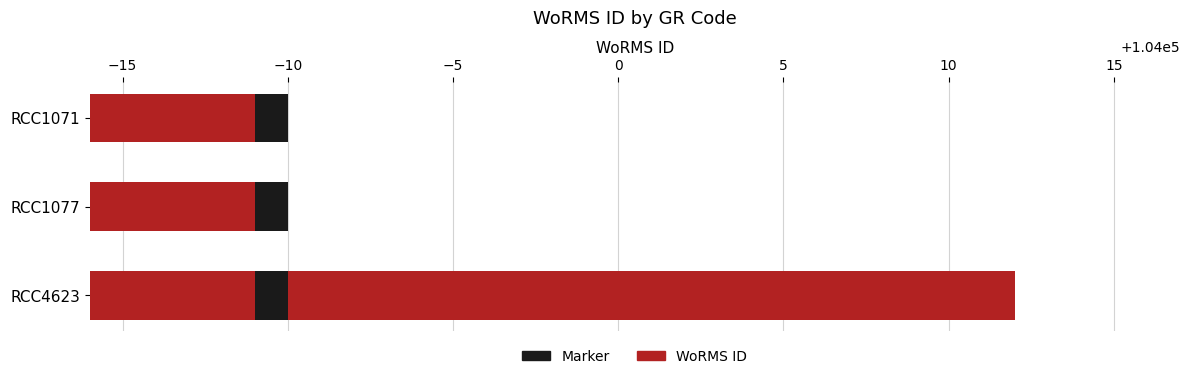

What is the change in value from RCC1077 to RCC4623?

+23